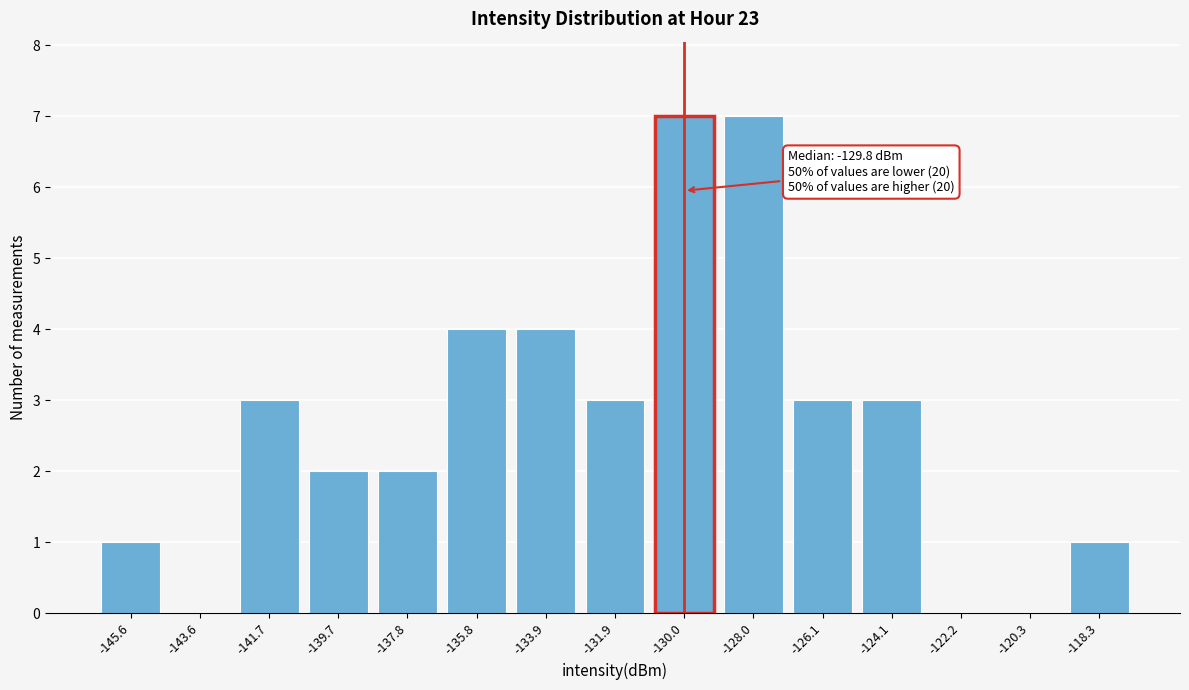

Reading left to right, what are all the values shown in this chart?

-145.6=1	-143.6=0	-141.7=3	-139.7=2	-137.8=2	-135.8=4	-133.9=4	-131.9=3	-130.0=7	-128.0=7	-126.1=3	-124.1=3	-122.2=0	-120.3=0	-118.3=1